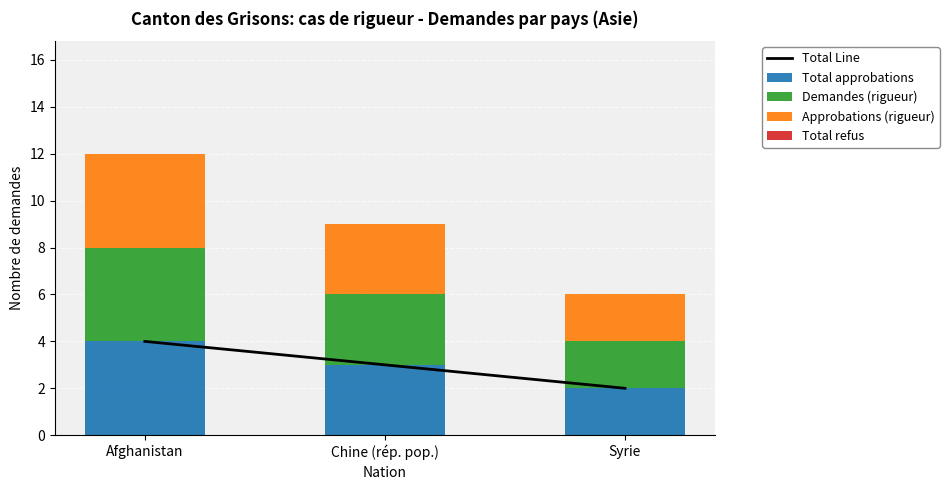

At which label does Total approbations reach its minimum?

Syrie